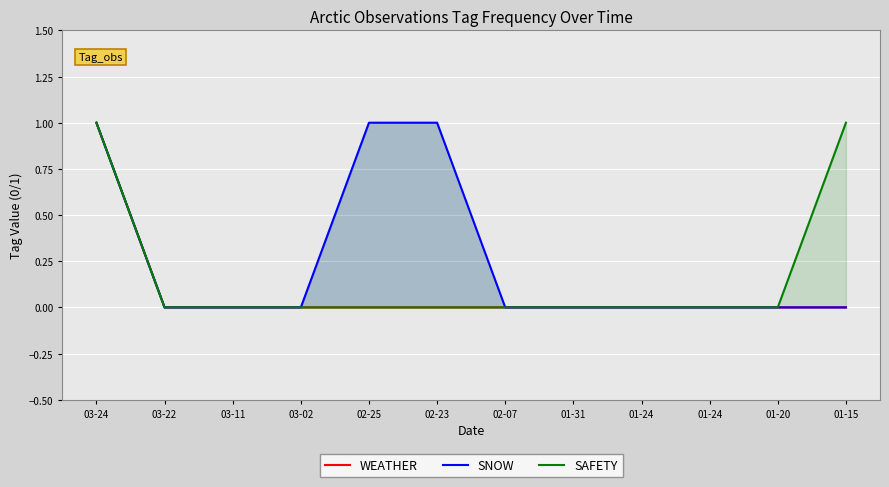

True or false: SNOW and SAFETY intersect in this chart.

False